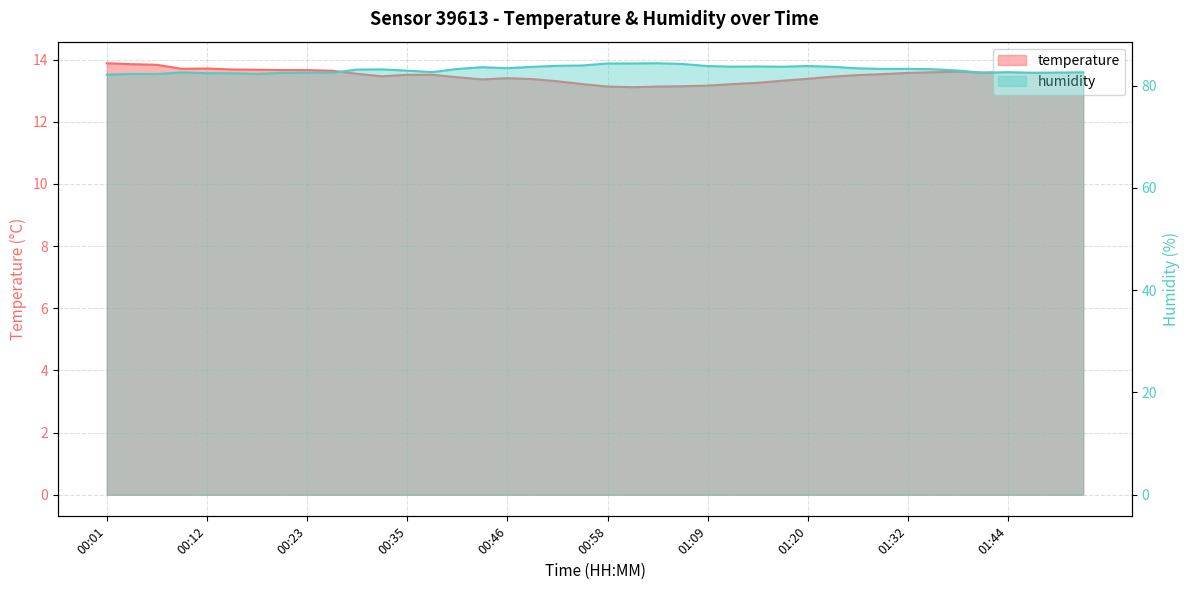

What is the label of the 38th point from the right?

00:07